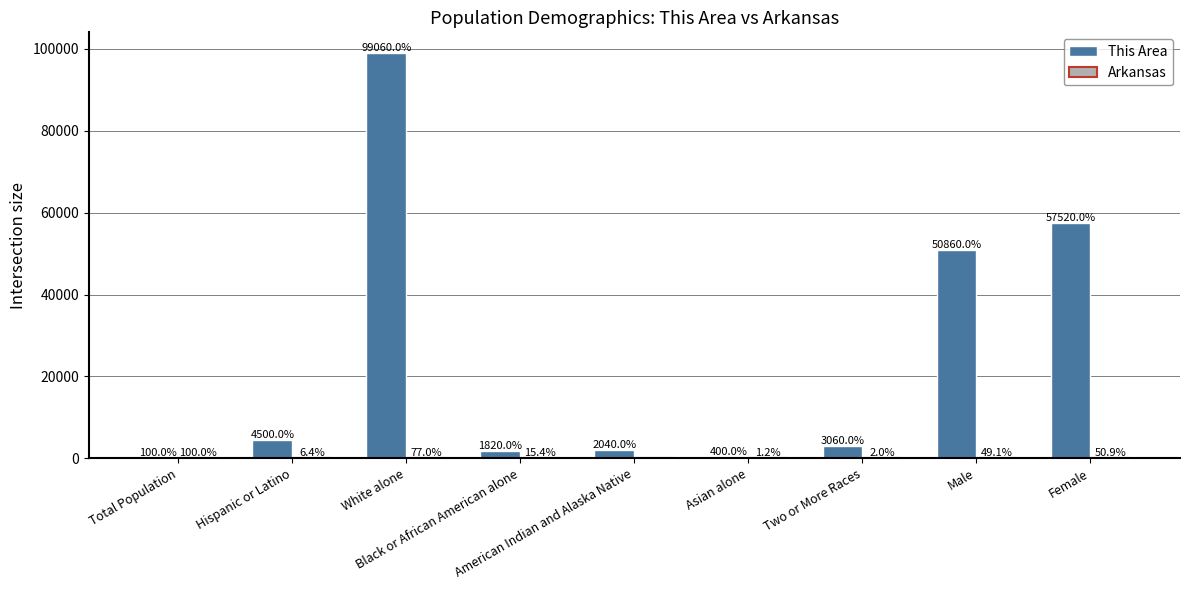

What is the sum of all This Area values?

219360.0